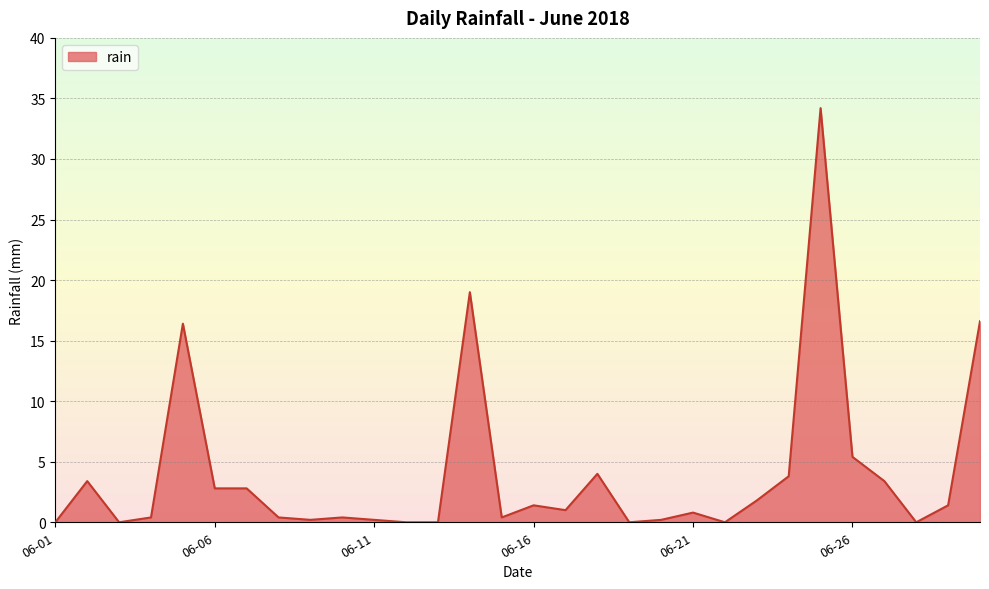

Reading right to left, list all the values displayed in this chart.

16.6	1.4	0.0	3.4	5.4	34.2	3.8	1.8	0.0	0.8	0.2	0.0	4.0	1.0	1.4	0.4	19.0	0.0	0.0	0.2	0.4	0.2	0.4	2.8	2.8	16.4	0.4	0.0	3.4	0.0